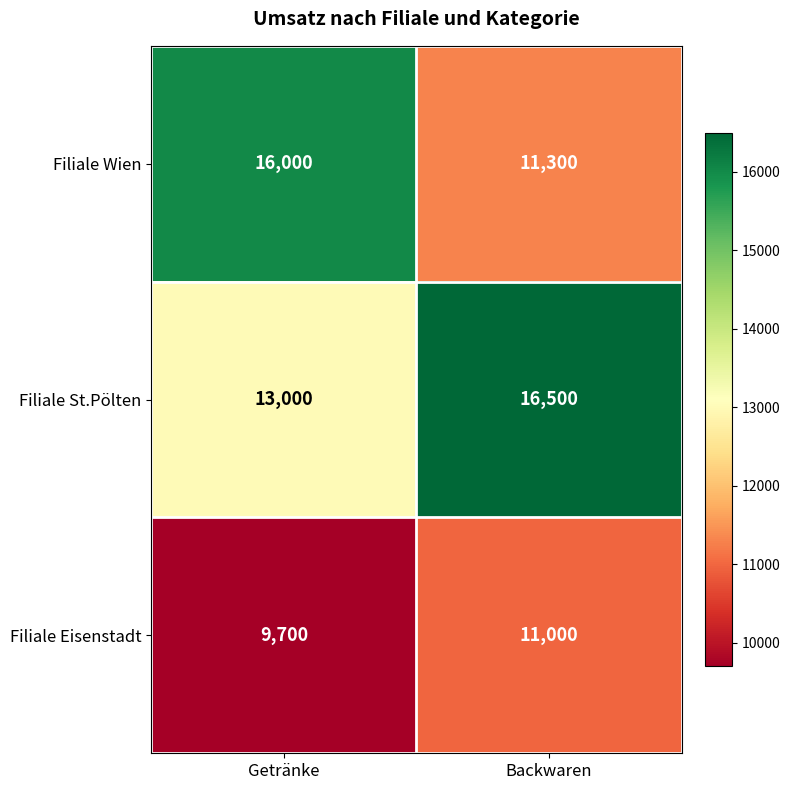

What is the total value across all series at Getränke?

38700